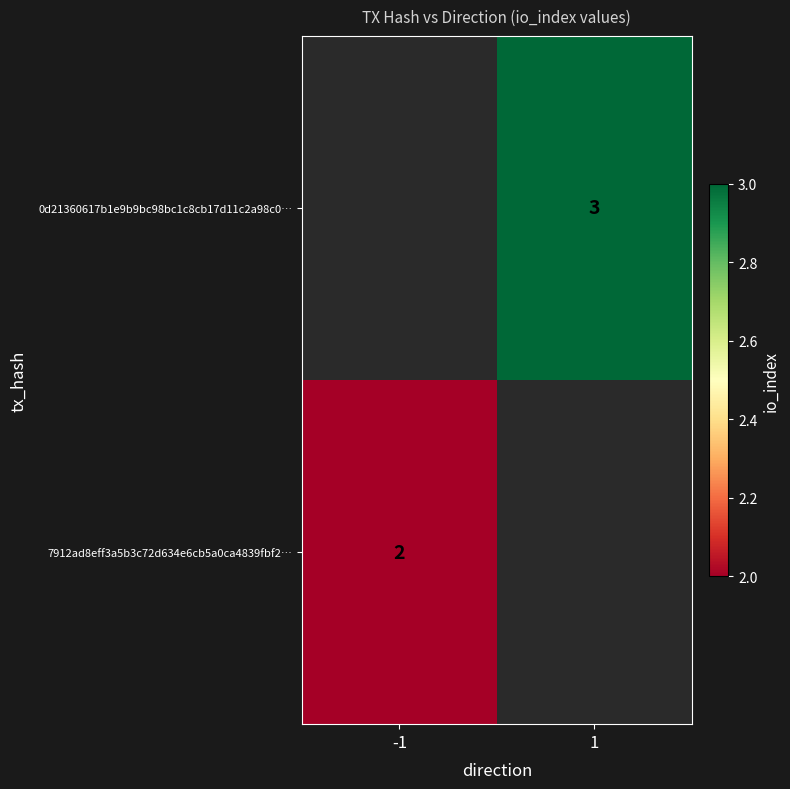

At how many categories does at least one series exceed 2?

1